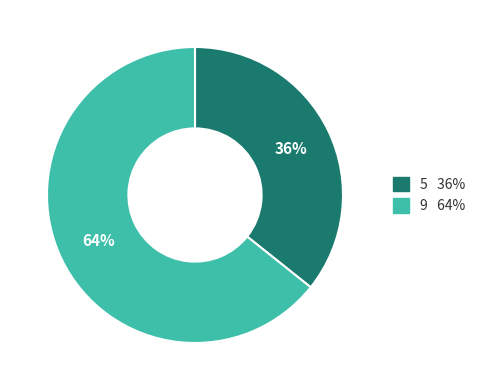

To the nearest percent, what is the average slice percentage?

50%